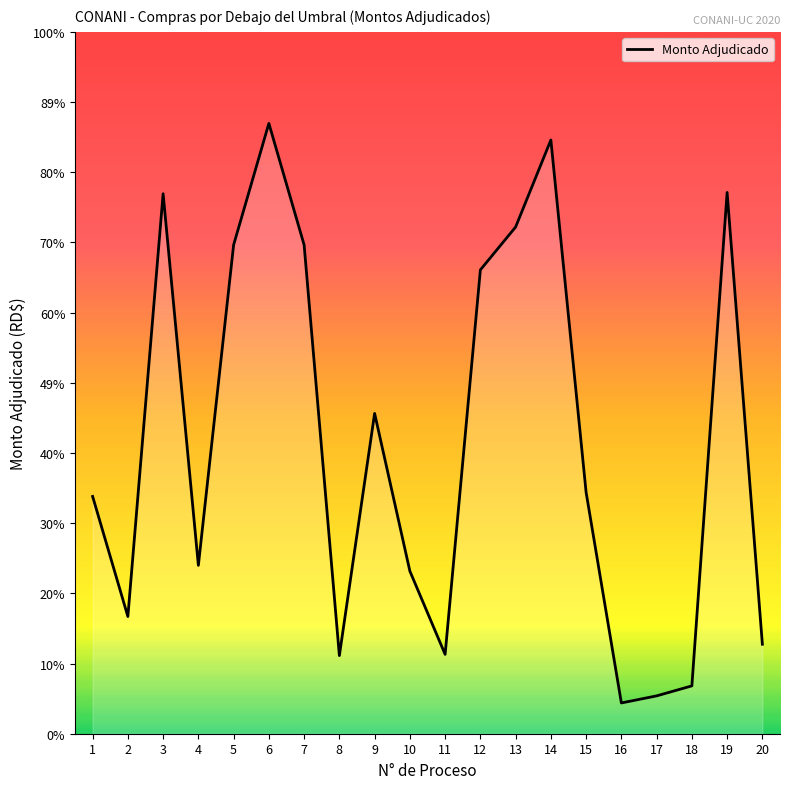

How many interior local valleys (lower than both neighbors) does the data have?

5